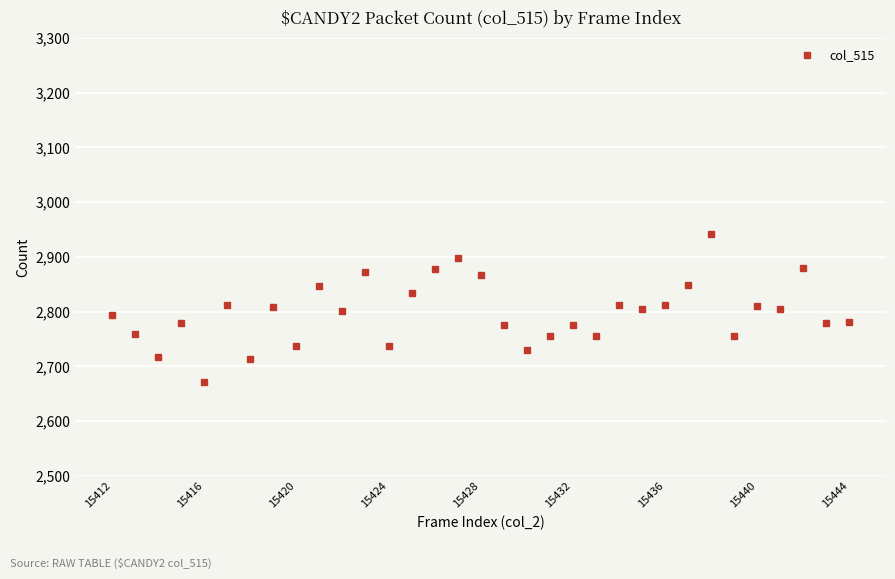

What is the sum of all values?

92347